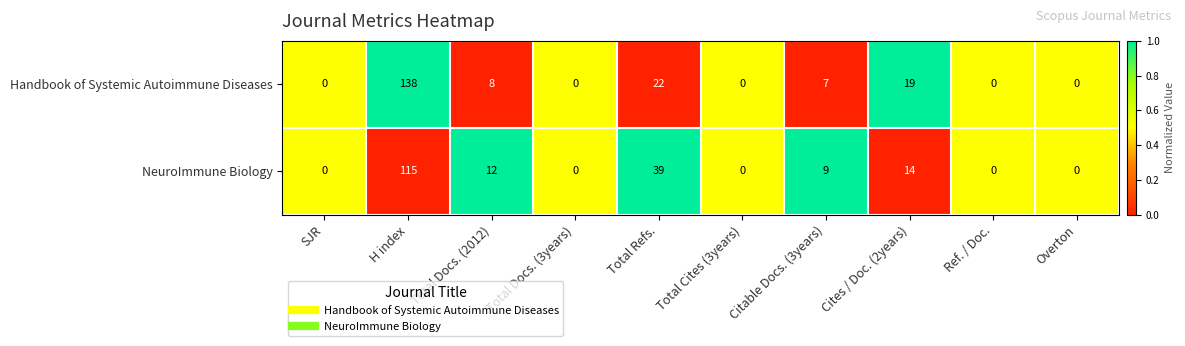

Rank the series by their maximum value, from lowest to highest.

NeuroImmune Biology, Handbook of Systemic Autoimmune Diseases